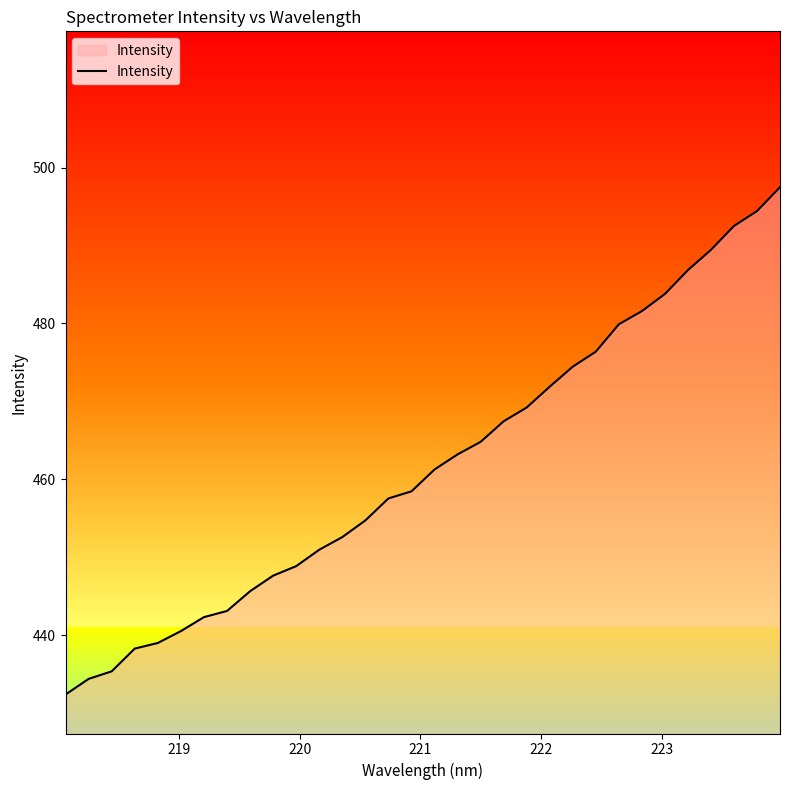

What is the difference between the maximum and minimum values?

65.1